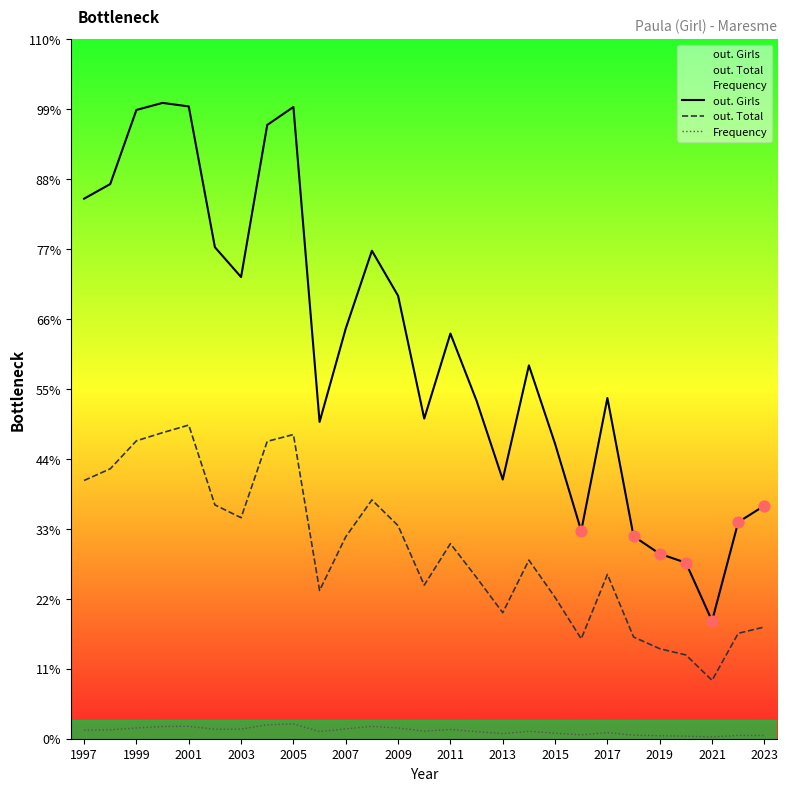

Which series has the largest total across all categories?

out. Girls